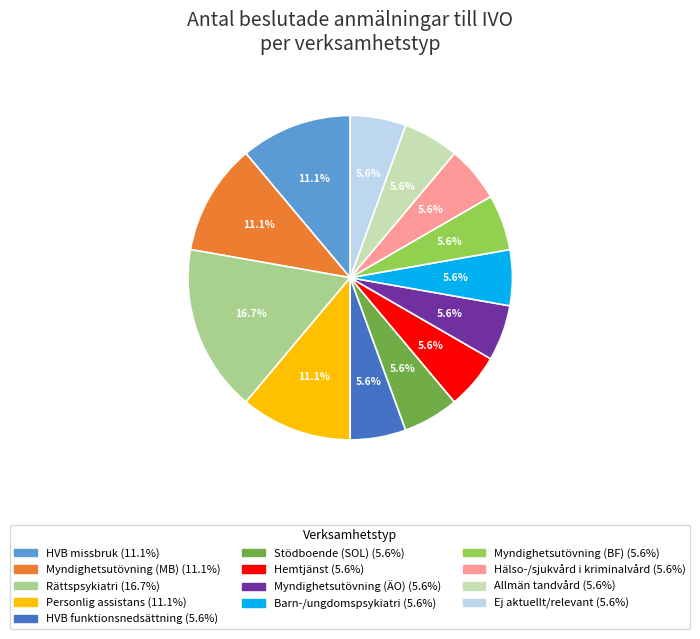

Between HVB missbruk and Myndighetsutövning (ÄO), which is larger?

HVB missbruk